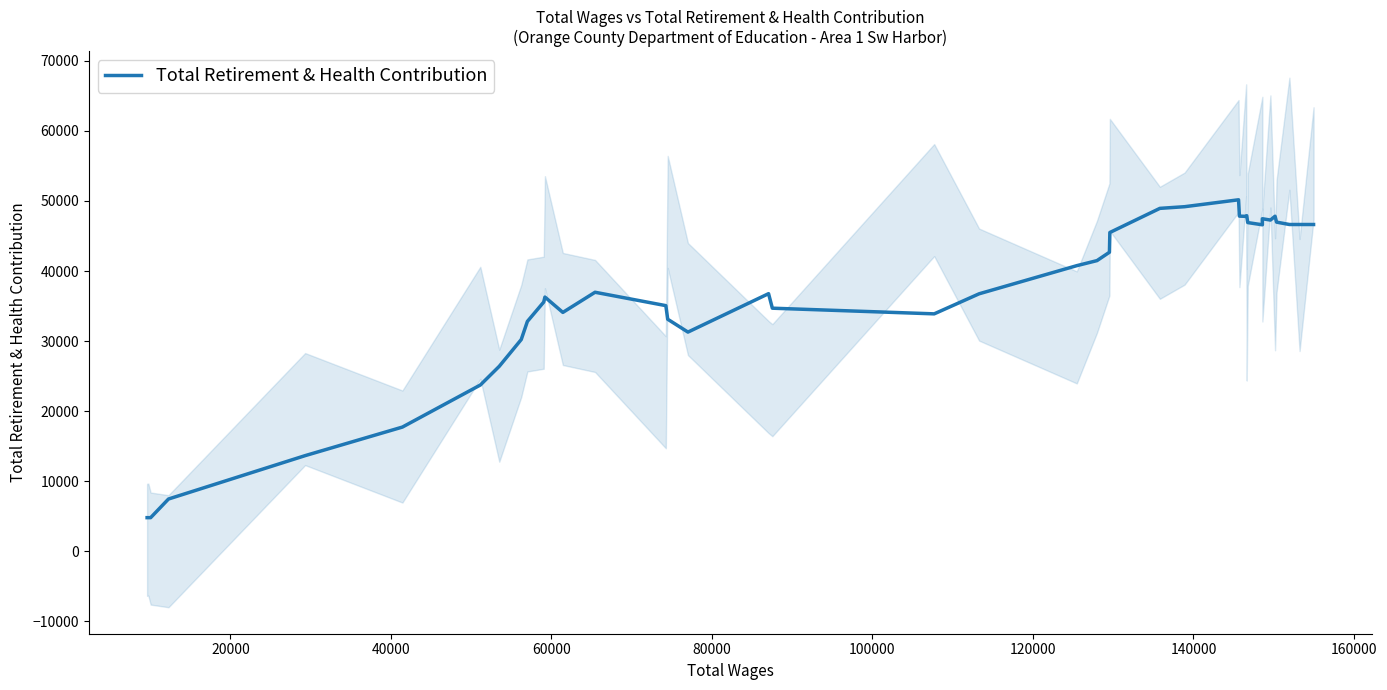

What is the greatest value displayed?

50171.2